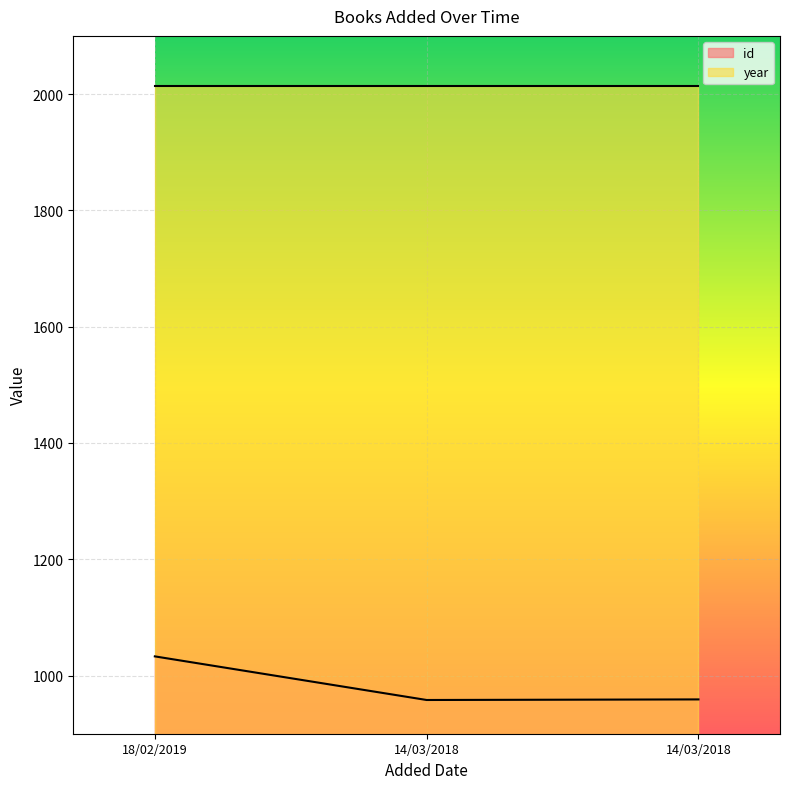

Is it true that the value at 14/03/2018 is 958?

True